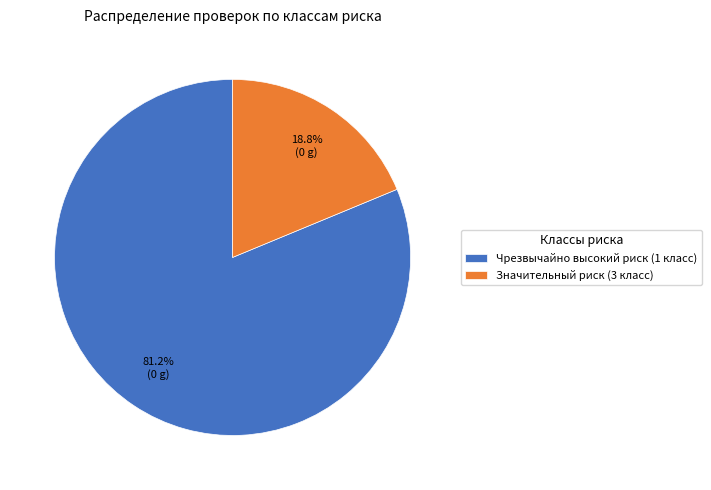

Which has a higher value, Значительный риск (3 класс) or Чрезвычайно высокий риск (1 класс)?

Чрезвычайно высокий риск (1 класс)